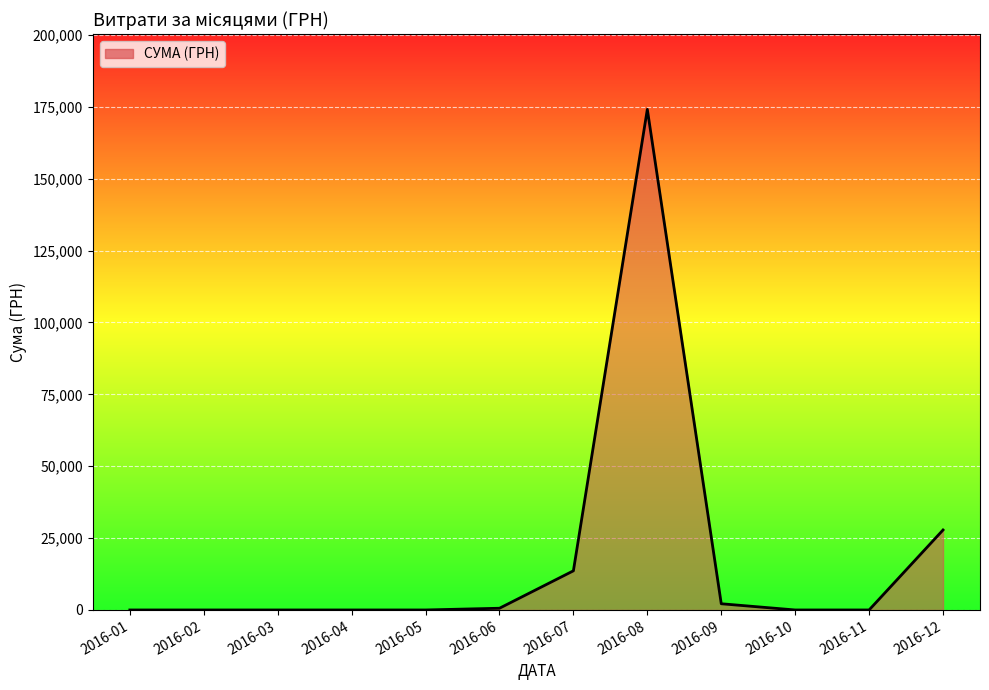

What is the change in value from 2016-05 to 2016-12?

+27825.0